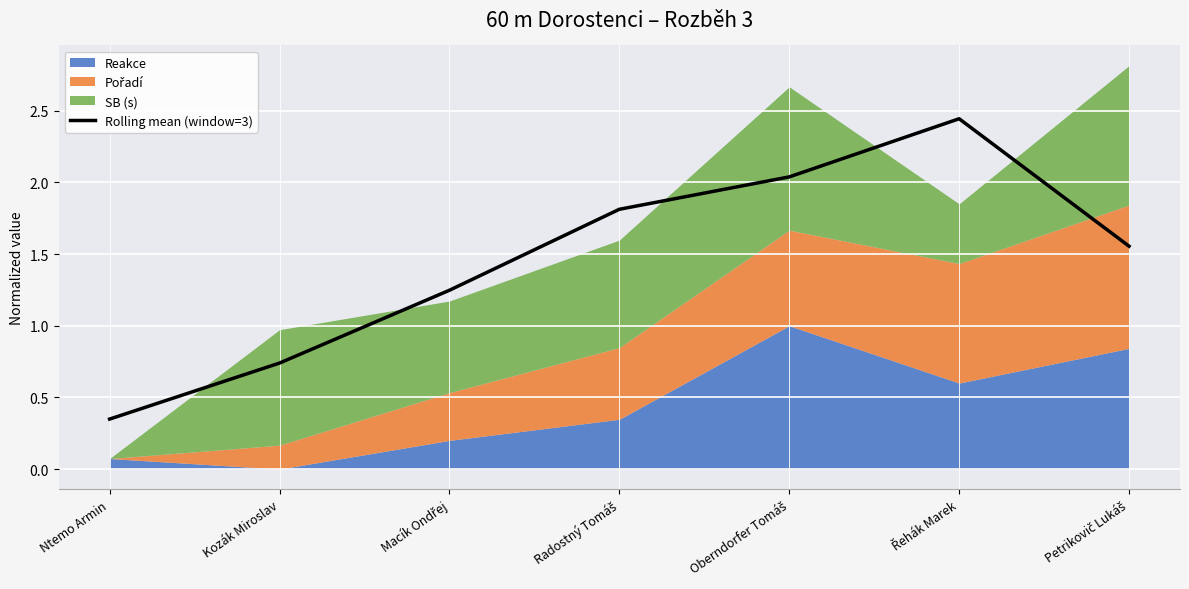

What is the difference between the second highest and second lowest values?

1.3